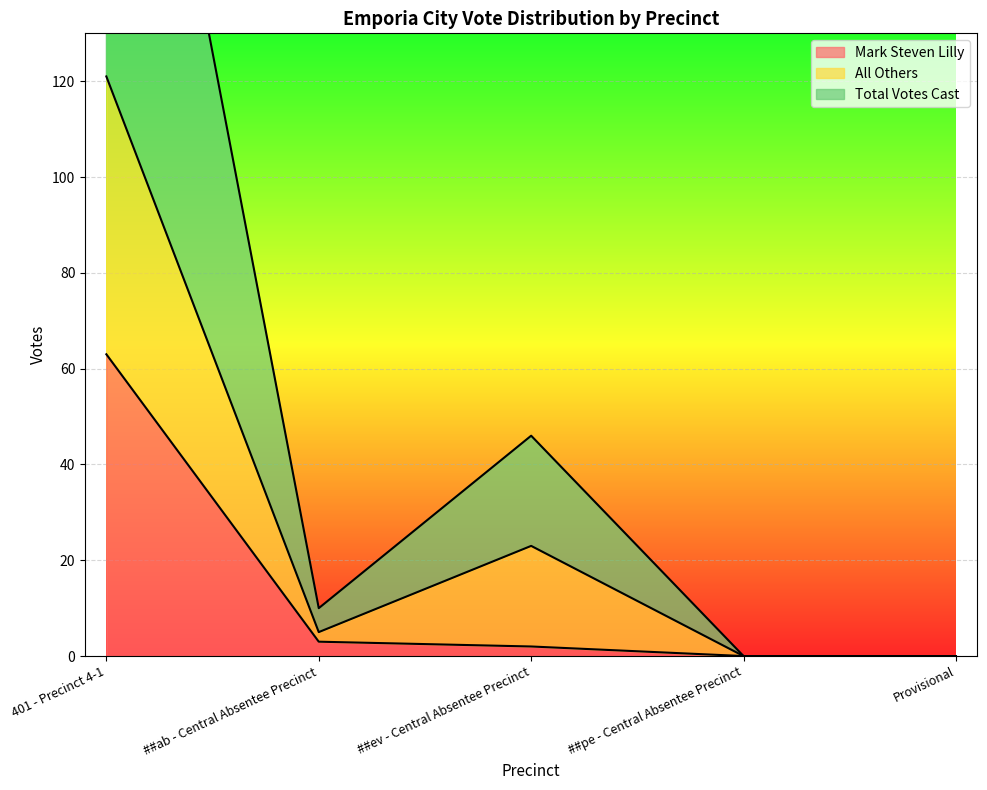

What is the total value across all series at 401 - Precinct 4-1?

426